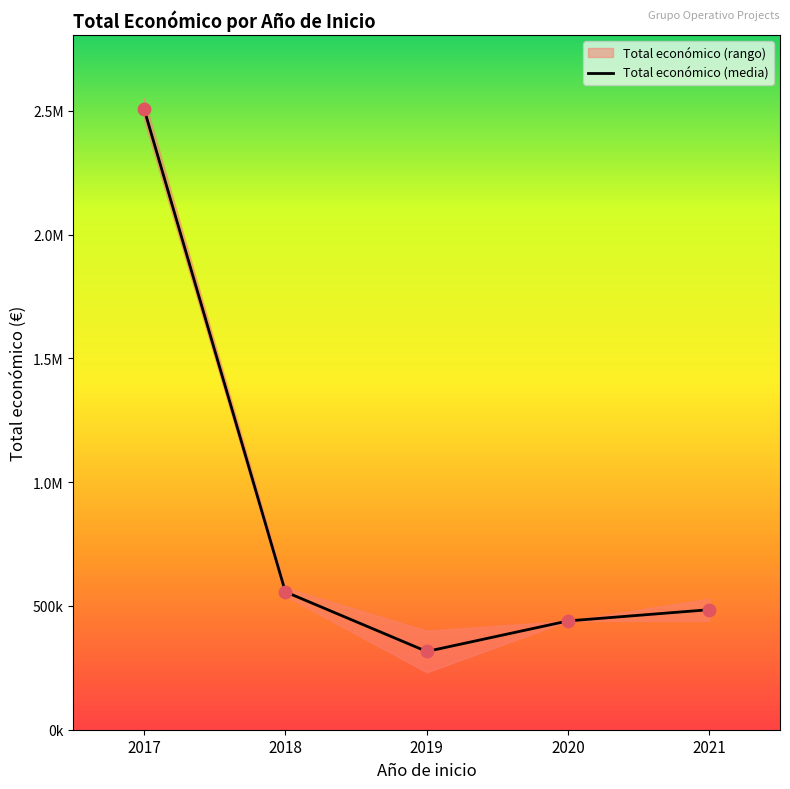

What is the change in value from 2019 to 2021?

+168913.5